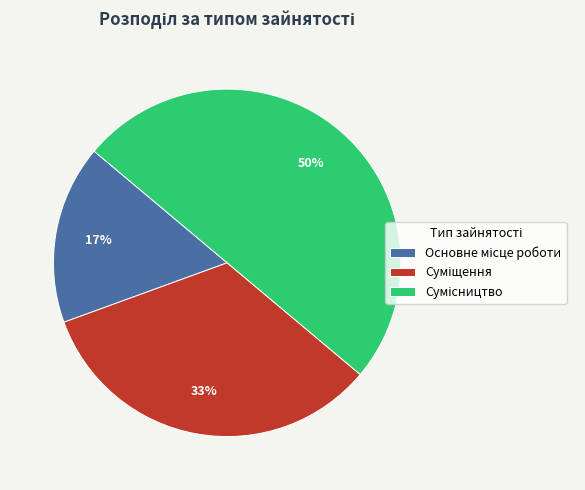

To the nearest percent, what is the difference between the largest and smallest slice percentages?

33%